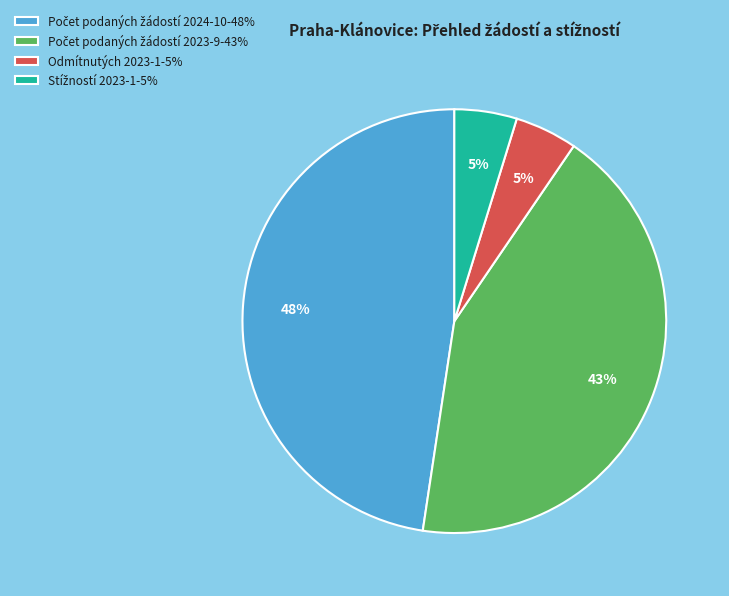

How many segments does this pie chart have?

4